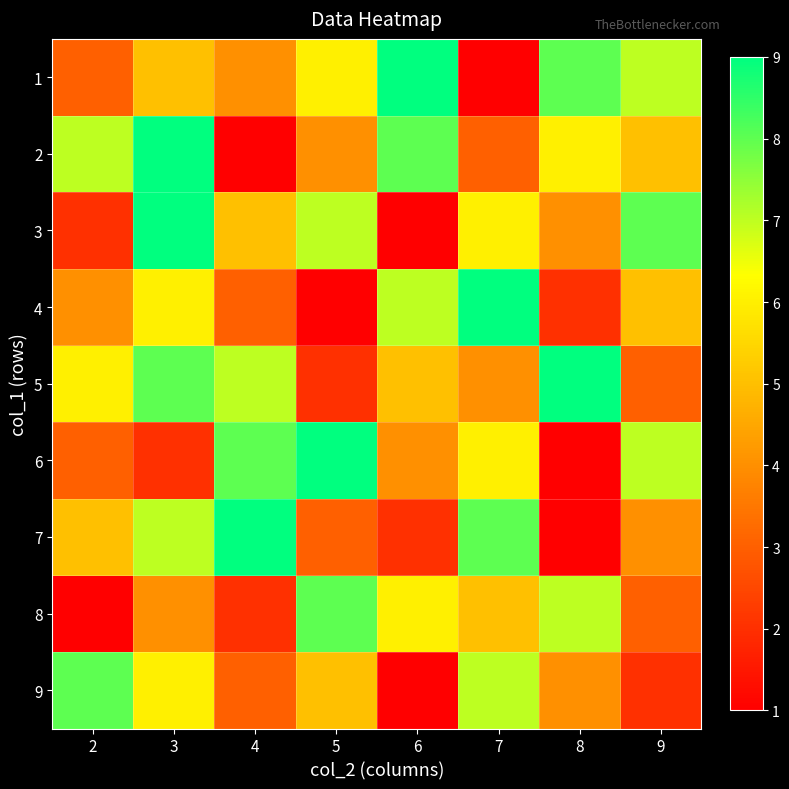

Reading left to right, extract all data points from this chart.

1: 2=3	3=5	4=4	5=6	6=9	7=1	8=8	9=7
2: 2=7	3=9	4=1	5=4	6=8	7=3	8=6	9=5
3: 2=2	3=9	4=5	5=7	6=1	7=6	8=4	9=8
4: 2=4	3=6	4=3	5=1	6=7	7=9	8=2	9=5
5: 2=6	3=8	4=7	5=2	6=5	7=4	8=9	9=3
6: 2=3	3=2	4=8	5=9	6=4	7=6	8=1	9=7
7: 2=5	3=7	4=9	5=3	6=2	7=8	8=1	9=4
8: 2=1	3=4	4=2	5=8	6=6	7=5	8=7	9=3
9: 2=8	3=6	4=3	5=5	6=1	7=7	8=4	9=2